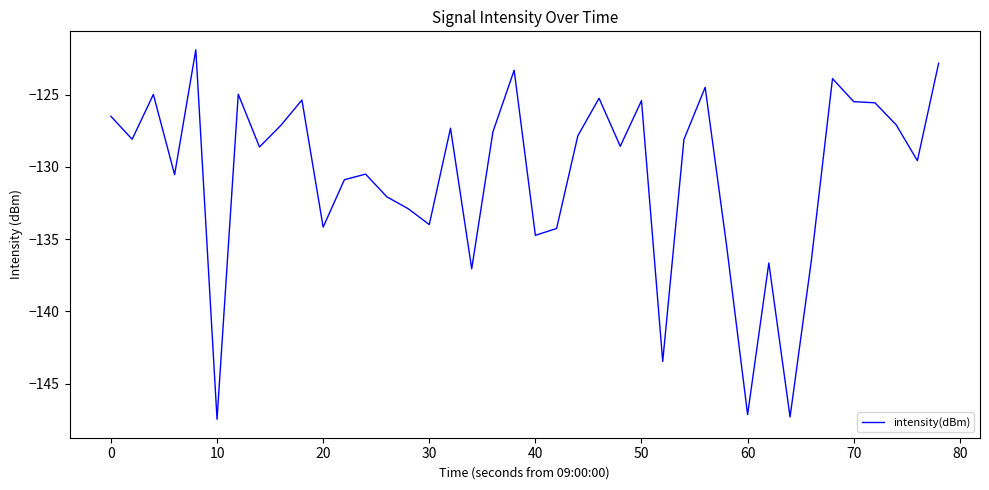

What is the greatest value displayed?

-121.9